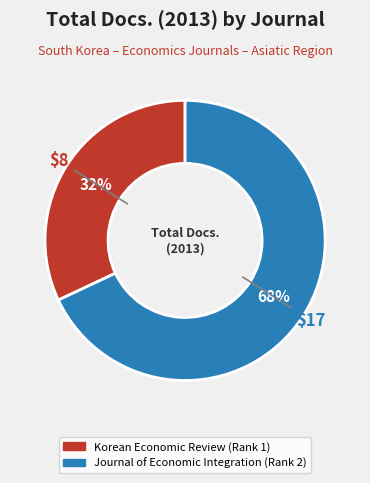

Rank the categories by value from highest to lowest.

Journal of Economic Integration (Rank 2), Korean Economic Review (Rank 1)